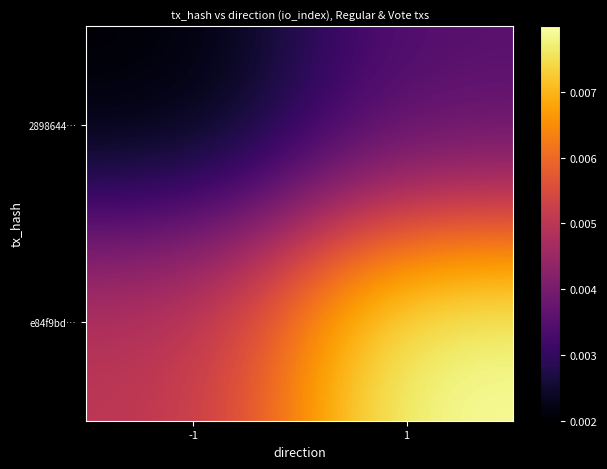

At -1, list the series in order from smallest to largest.

2898644…, e84f9bd…